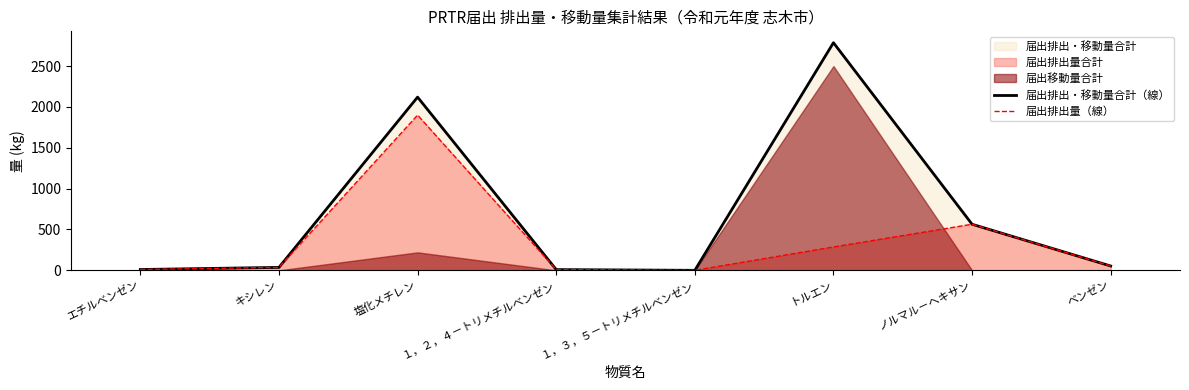

What is the difference between the 届出排出・移動量合計（線） values at １，２，４－トリメチルベンゼン and キシレン?

27